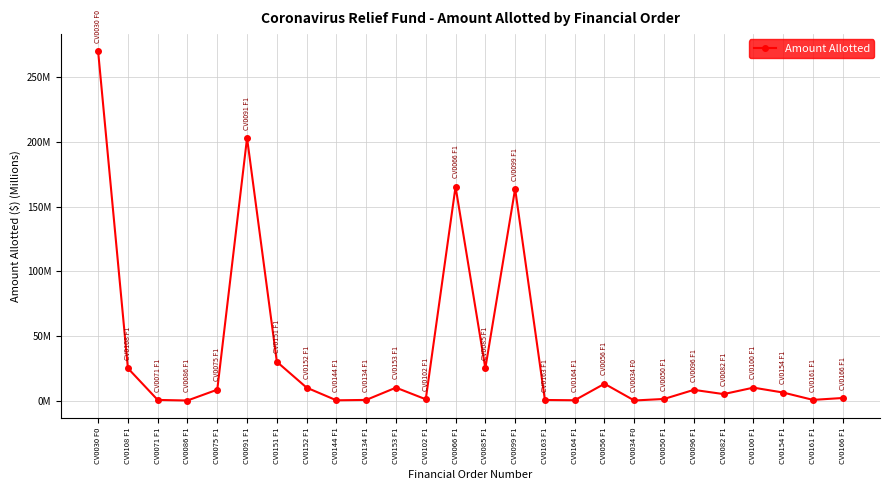

Where does the data first go above 8?

CV0030 F0